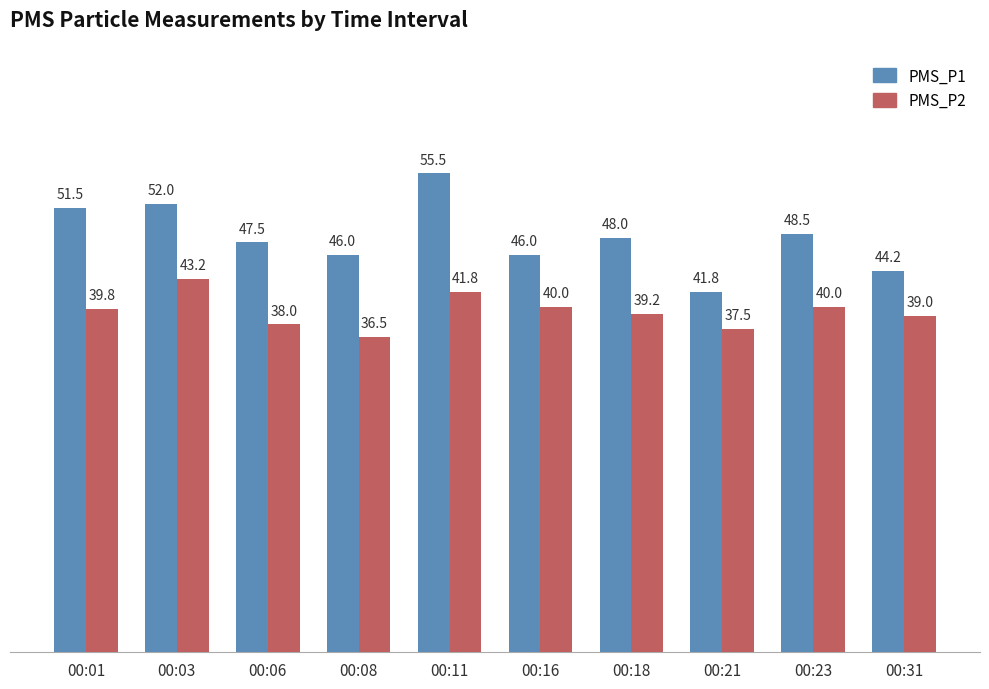

What is the value of the PMS_P1 bar at the 4th from the left?

46.0